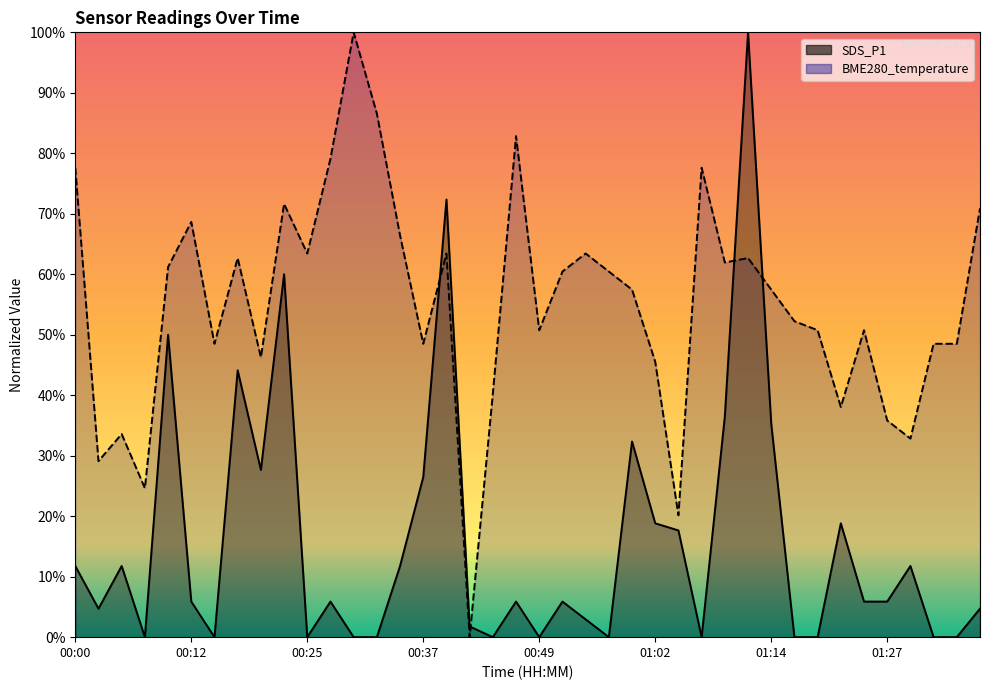

True or false: SDS_P1 has a value of 0.3 at 00:20.

True